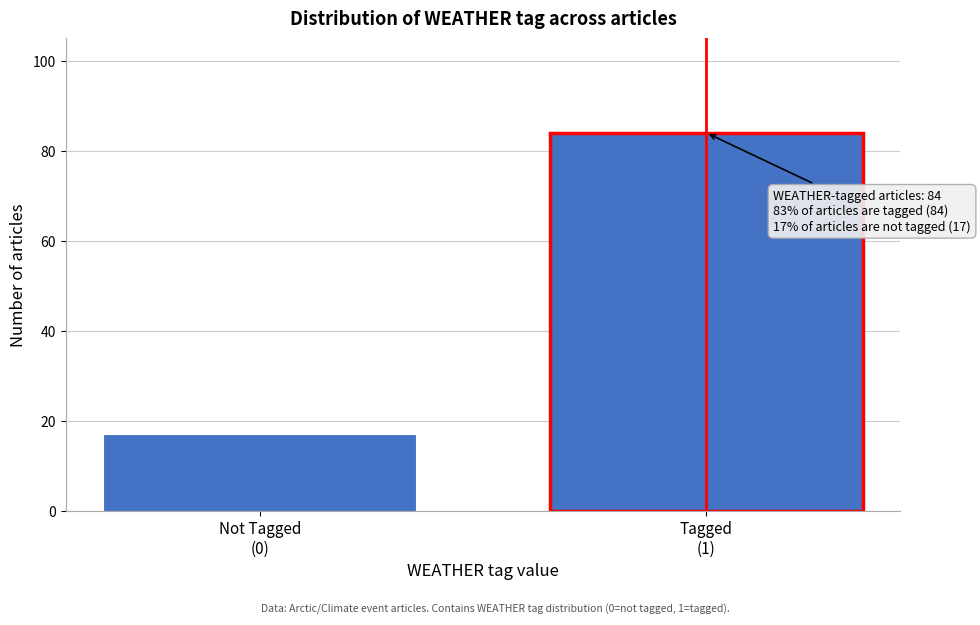

Reading right to left, list all the values displayed in this chart.

84	17